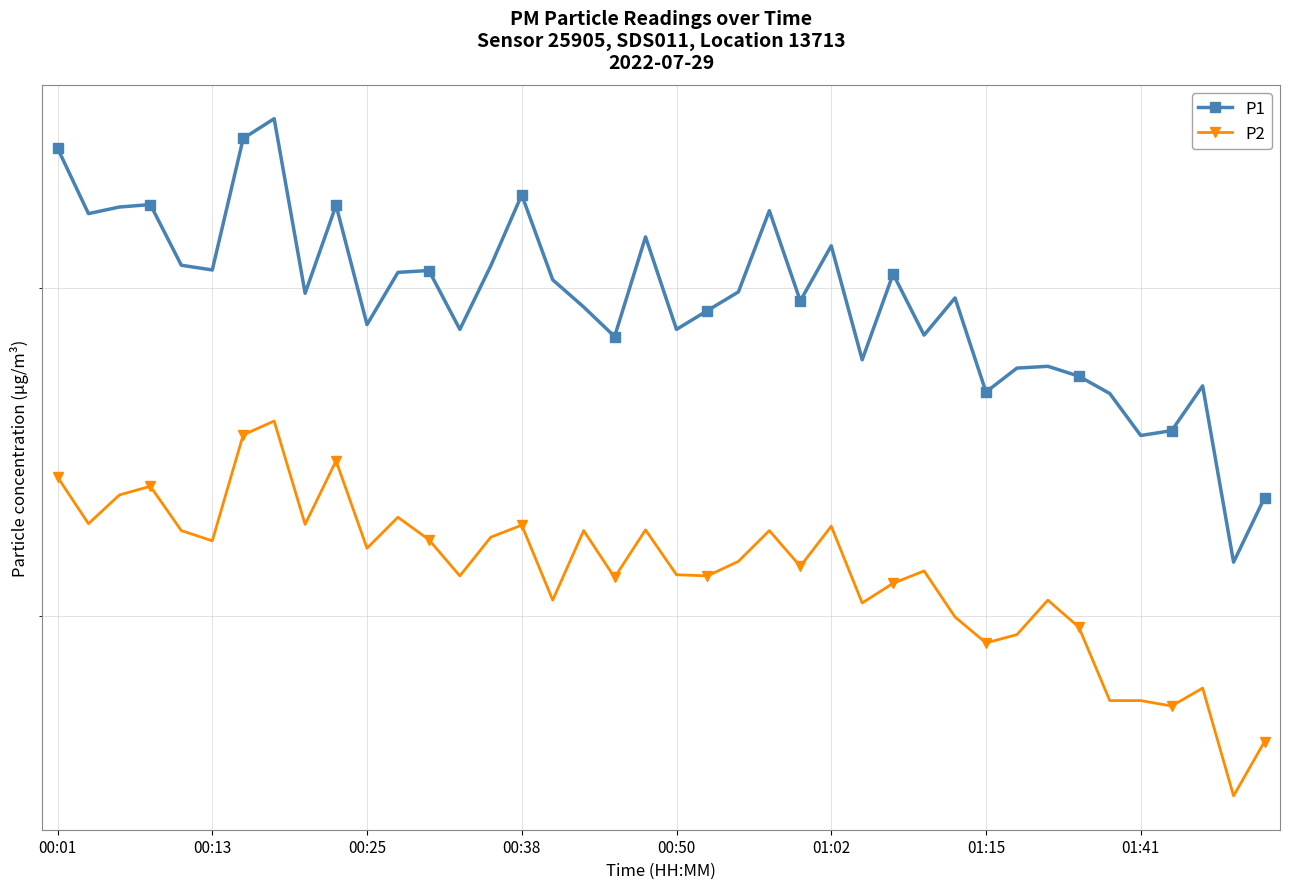

What is the difference between the P1 values at 33 and 29?

2.7